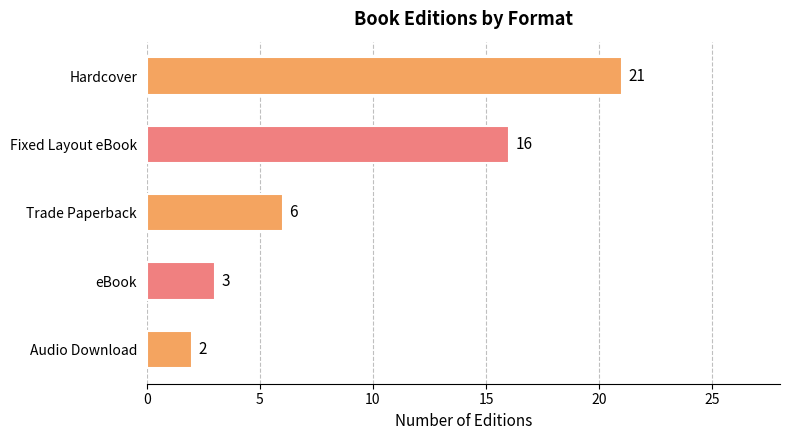

List the labels in order of value, largest first.

Hardcover, Fixed Layout eBook, Trade Paperback, eBook, Audio Download